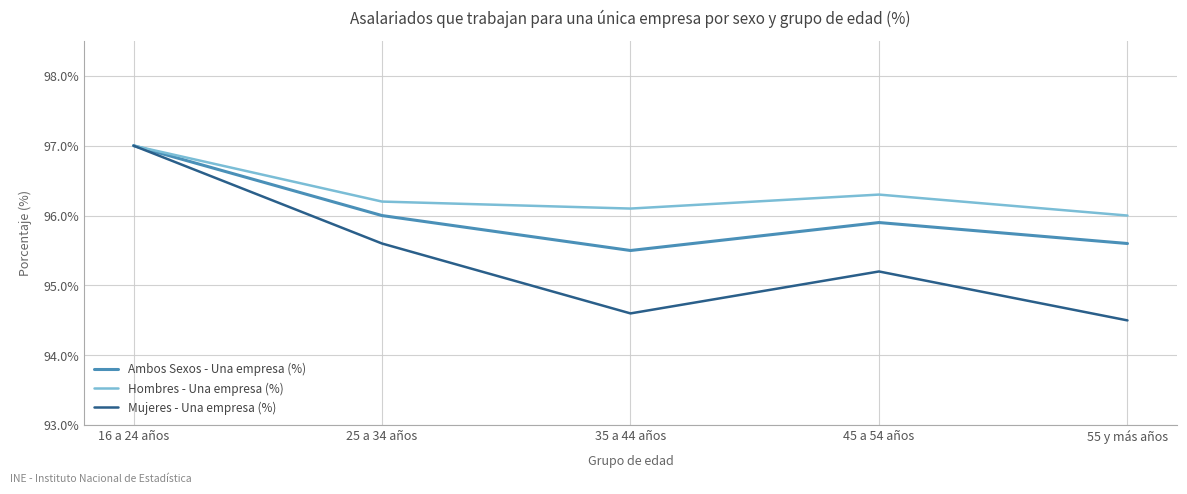

What is the lowest value of the Mujeres - Una empresa (%) series?

94.5